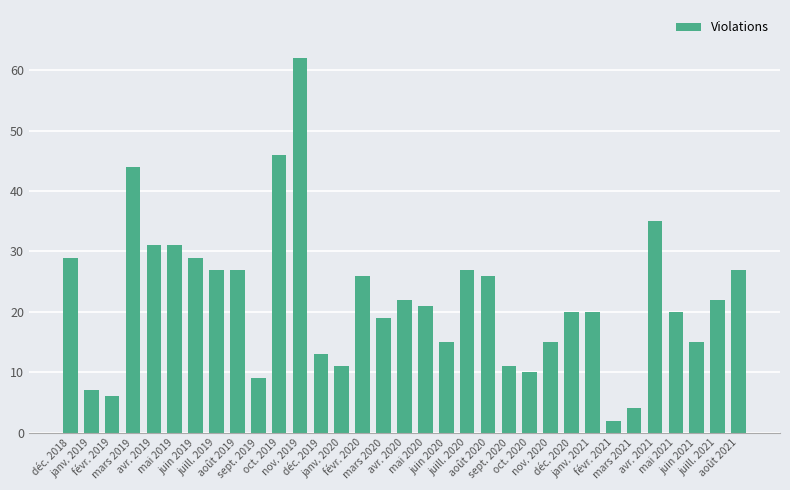

True or false: the data shows 15 at juin 2020.

True